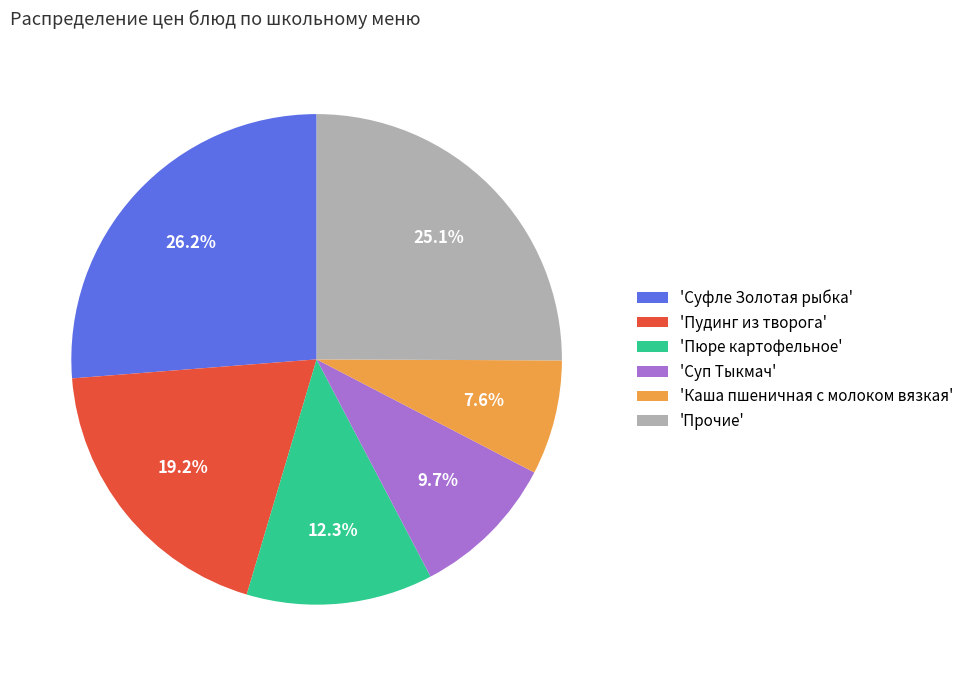

Which has a higher value, 'Суфле Золотая рыбка' or 'Суп Тыкмач'?

'Суфле Золотая рыбка'